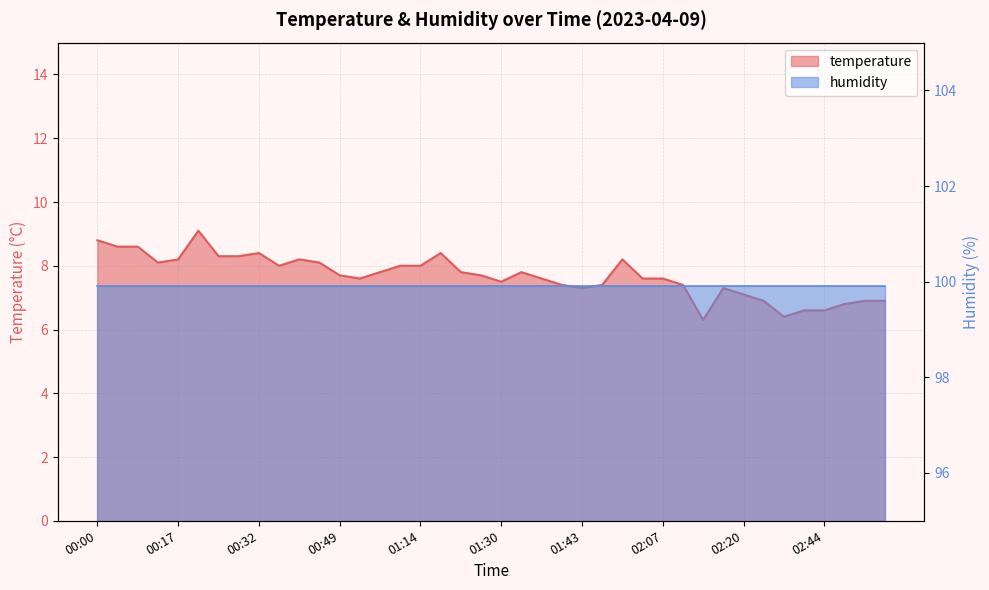

The chart shows a value of 9.1 at 02:22. True or false?

False